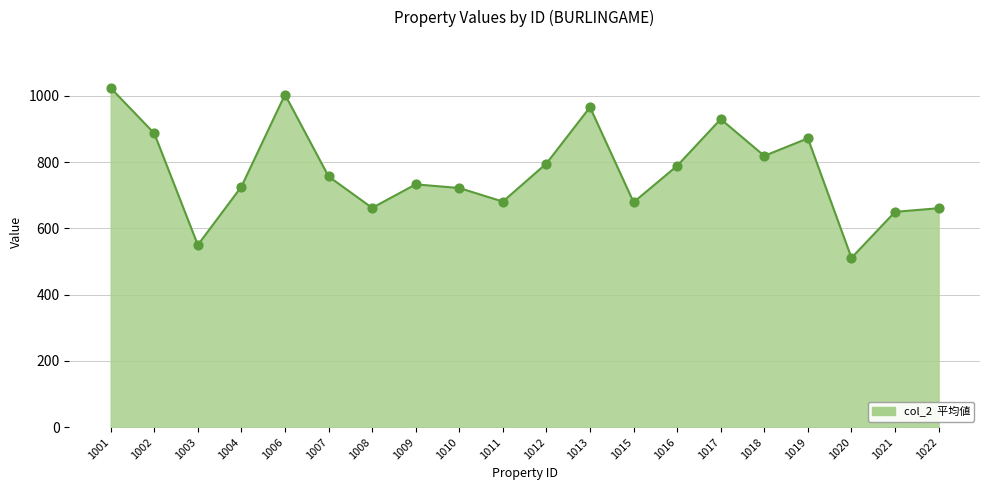

What is the ratio of the value at 1004 to the value at 1016?

0.9